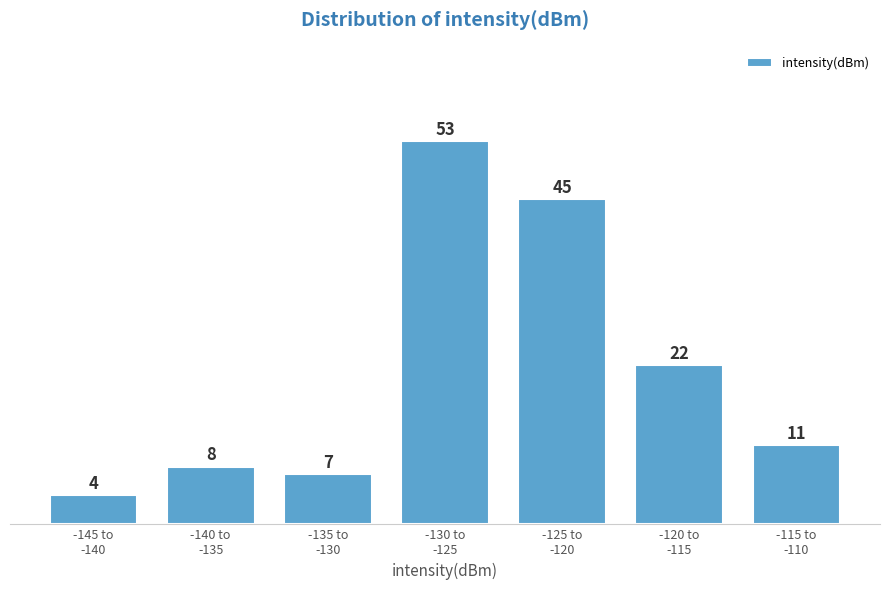

Reading left to right, transcribe all the data shown in this chart.

4	8	7	53	45	22	11